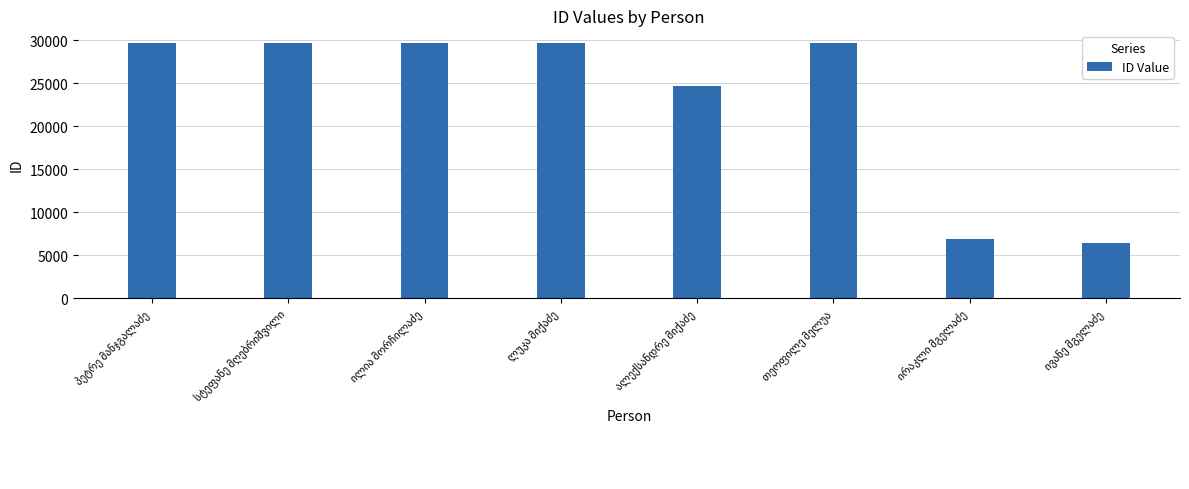

What is the minimum value shown in the chart?

6455